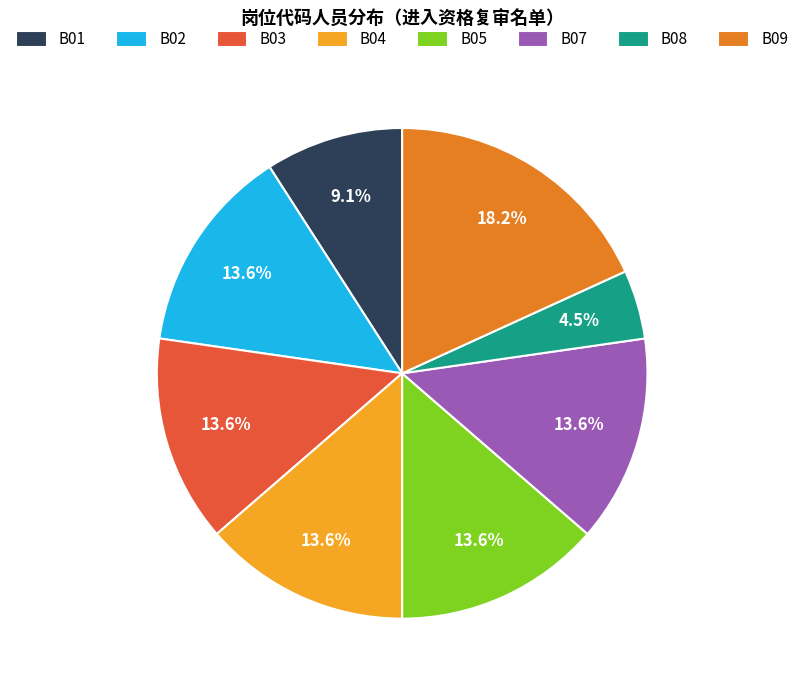

What portion of the pie excludes B04?

86.4%